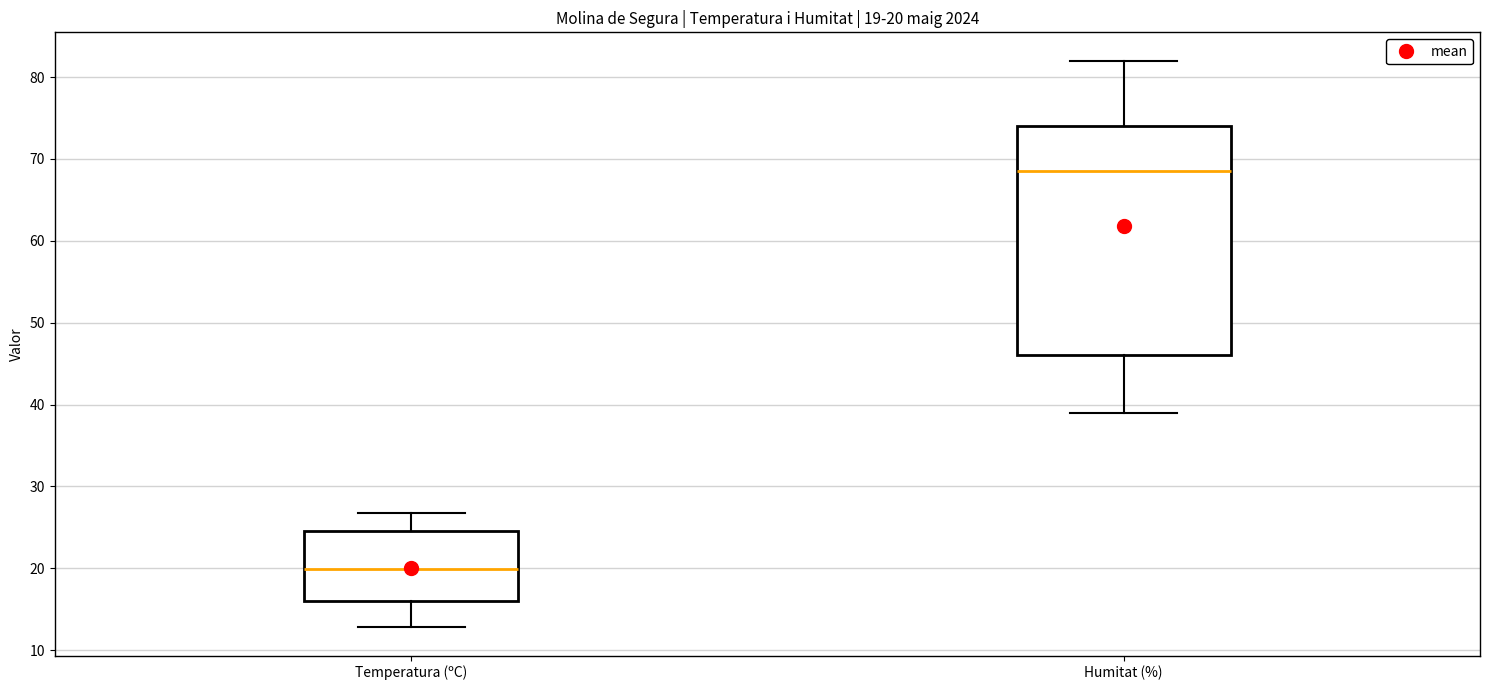

Which box's median line is the highest?

Humitat (%)